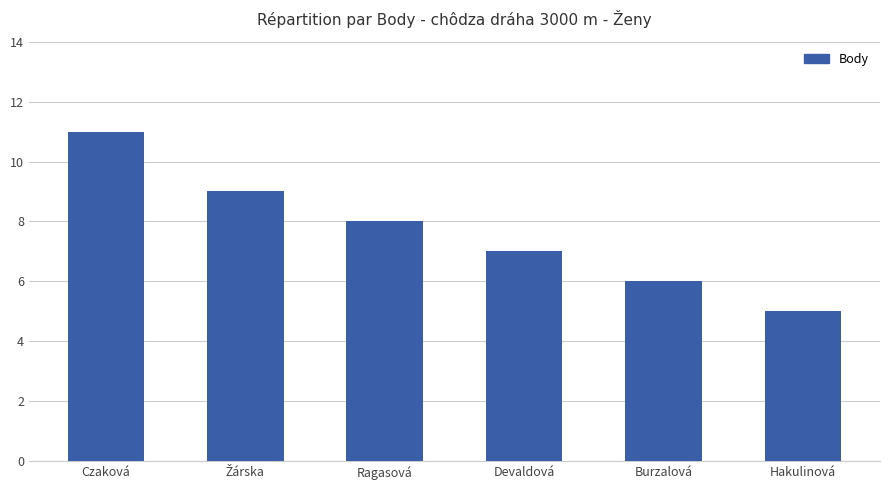

Reading left to right, list all the values displayed in this chart.

11	9	8	7	6	5